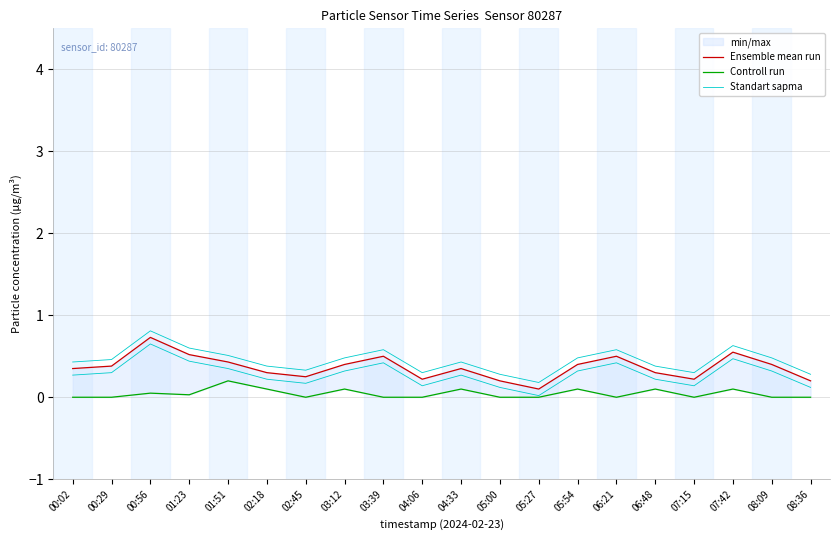

List the labels in order of Controll run value, largest first.

01:51, 02:18, 03:12, 04:33, 05:54, 06:48, 07:42, 00:56, 01:23, 00:02, 00:29, 02:45, 03:39, 04:06, 05:00, 05:27, 06:21, 07:15, 08:09, 08:36